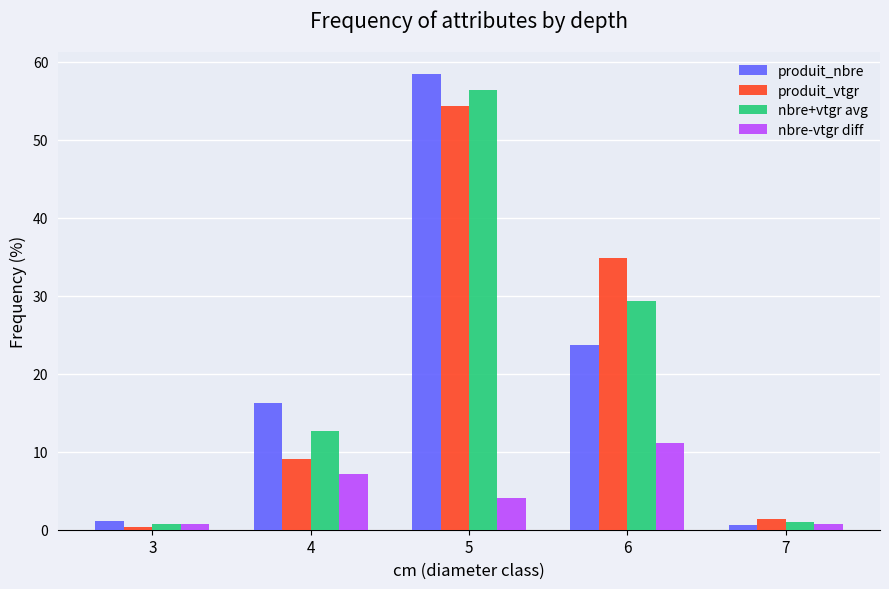

How many series are shown in this chart?

4